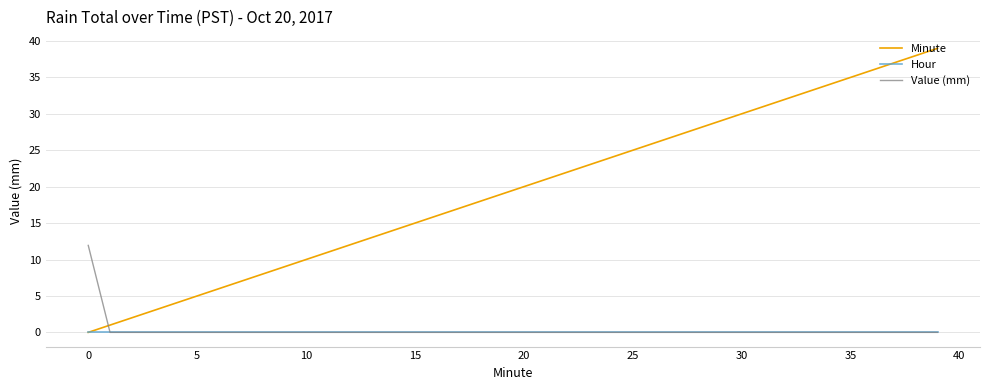

After their last crossing, which series has the higher values: Value (mm) or Minute?

Minute